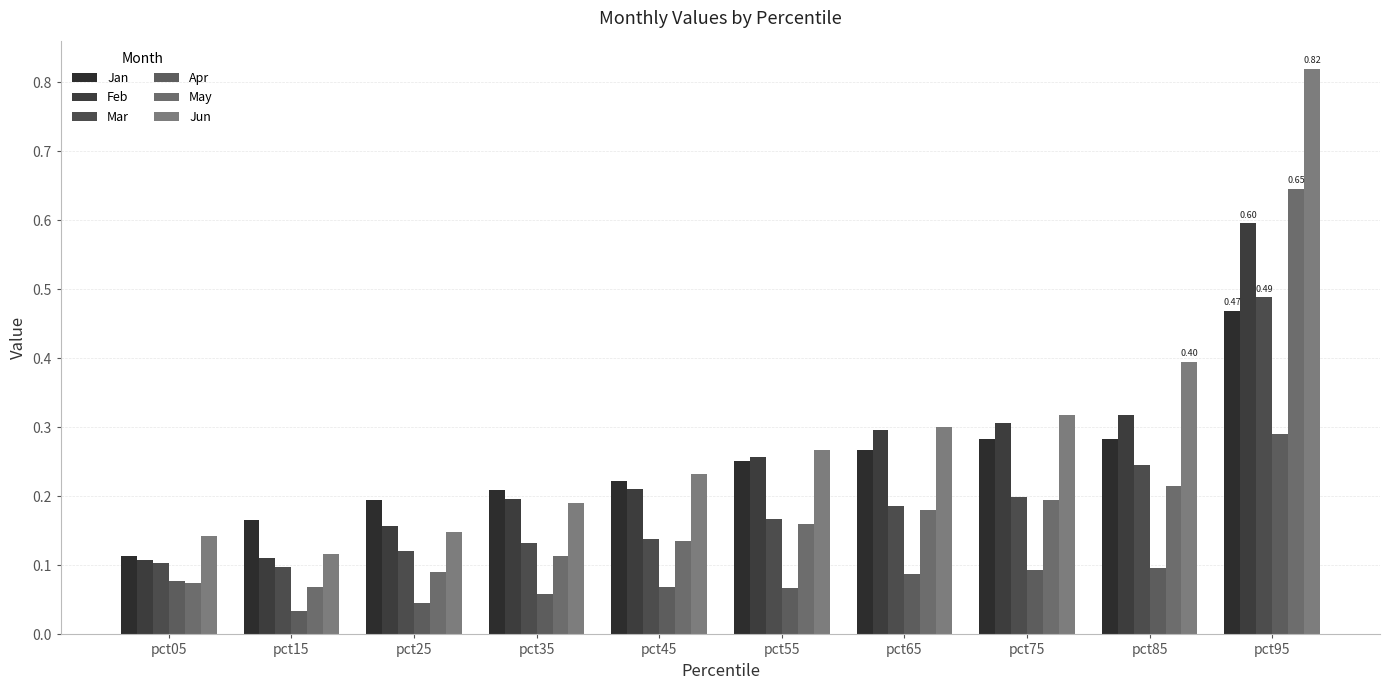

Which category has the lowest value in the Jun series?

pct15